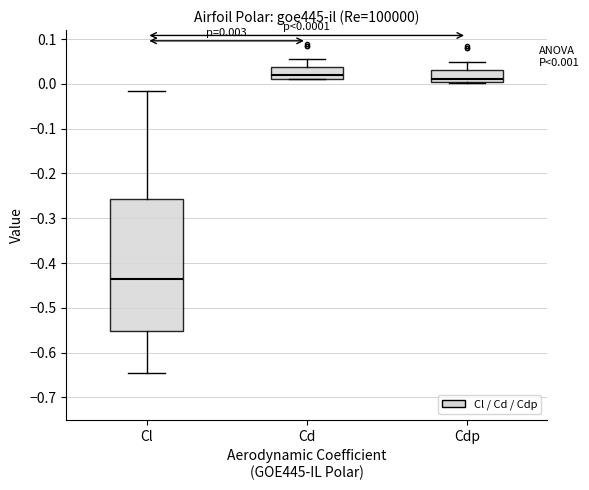

Which box is the tallest, from its lower edge to its upper edge?

Cl